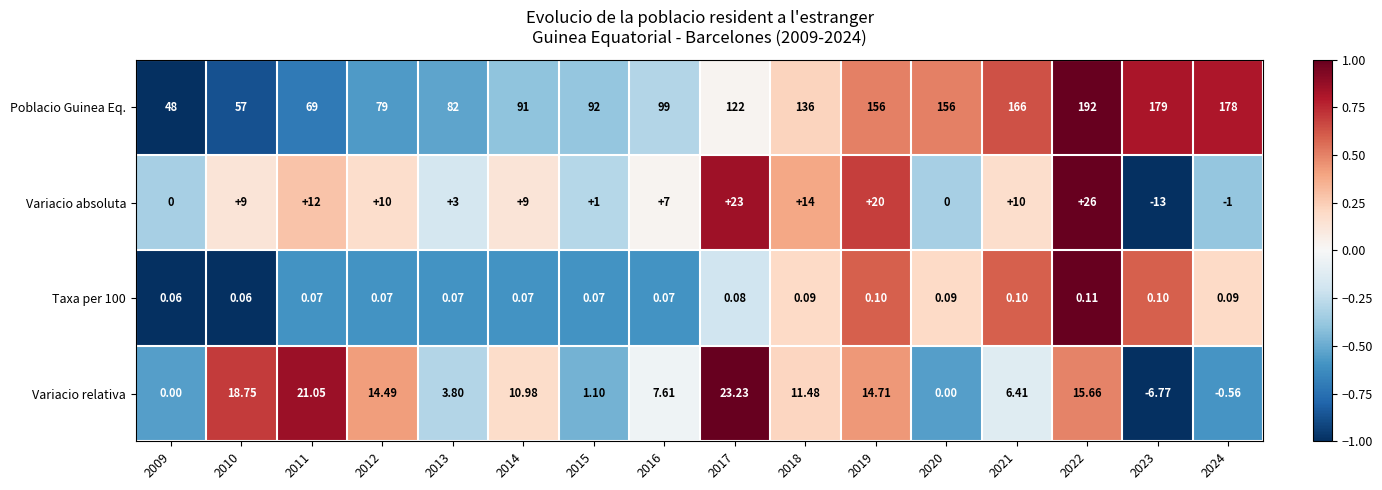

Between 2009 and 2015, which series saw the biggest shift?

Poblacio Guinea Eq.